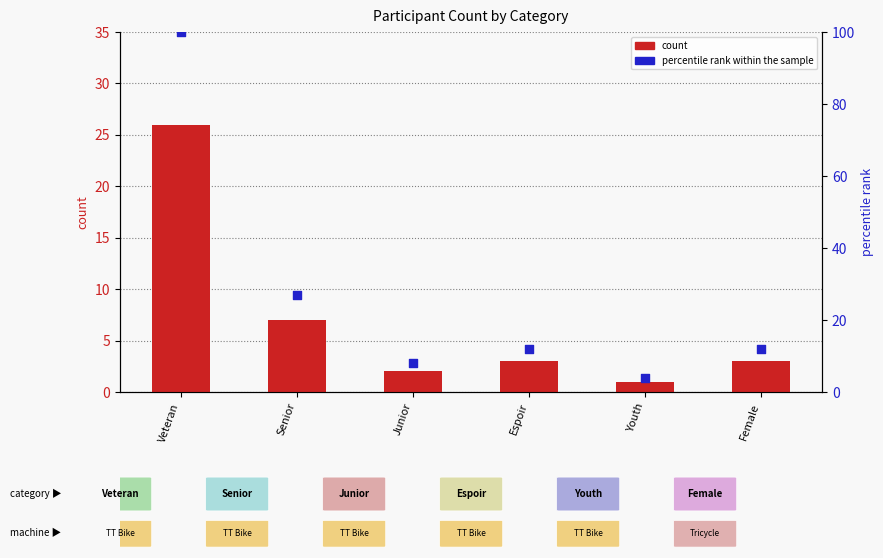

What are all the series names shown in the legend?

count, percentile rank within the sample